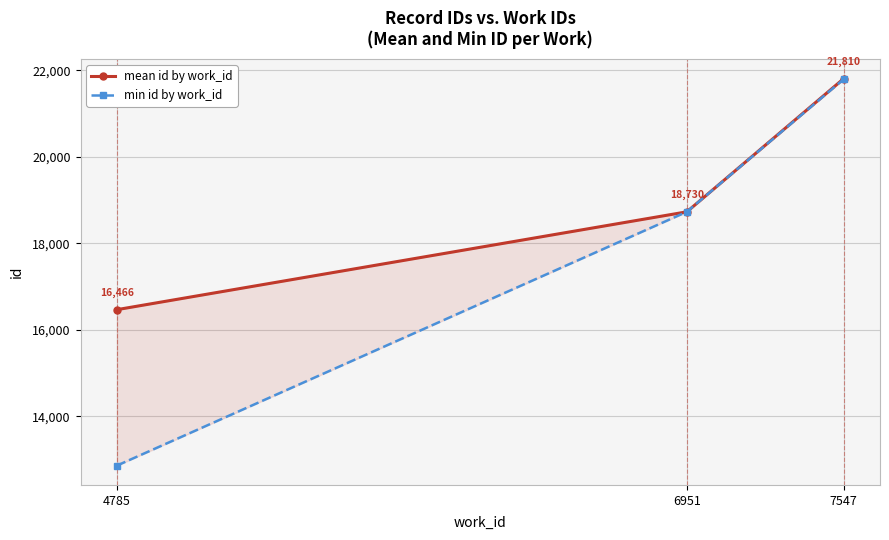

True or false: mean id by work_id has a value of 21831.3 at 4785.

False